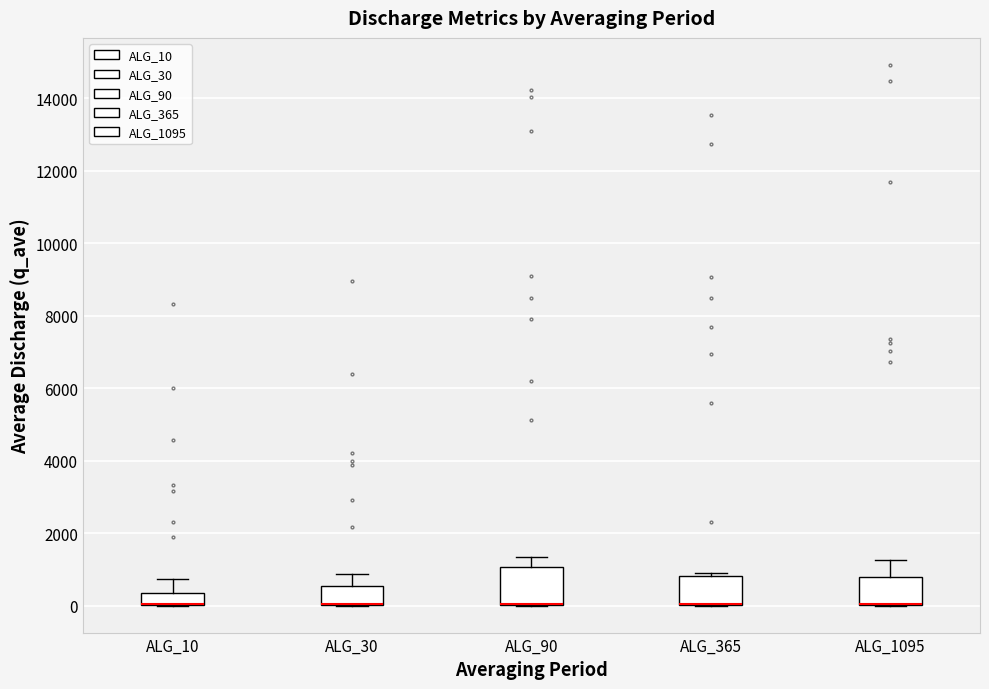

Reading left to right, read every box against the y-axis: the position of its median line, the range the box covers, and the ends of its whiskers. The values are not printed on the chart, so give them approximately, as read against the axis.

ALG_10: median 0 (drawn on the box's lower edge), box 0 to 400, whiskers 0 to 800
ALG_30: median 0 (drawn on the box's lower edge), box 0 to 600, whiskers 0 to 800
ALG_90: median 0 (drawn on the box's lower edge), box 0 to 1000, whiskers 0 to 1400
ALG_365: median 0 (drawn on the box's lower edge), box 0 to 800, whiskers 0 to 1000
ALG_1095: median 0 (drawn on the box's lower edge), box 0 to 800, whiskers 0 to 1200